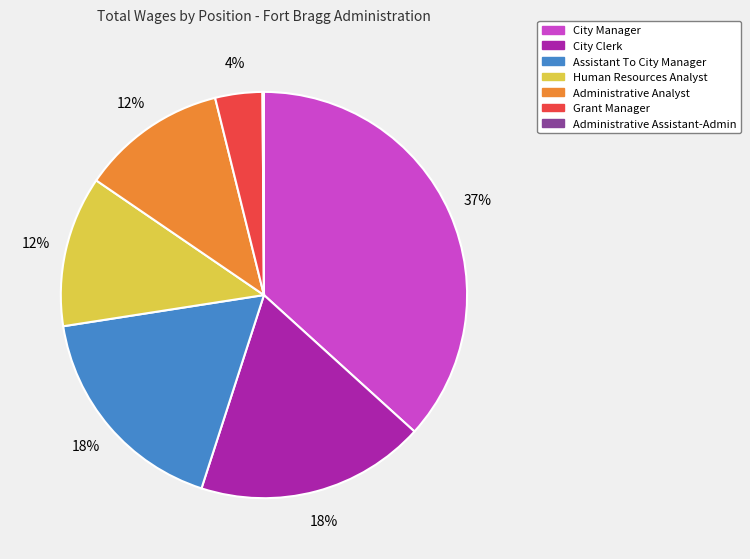

What percentage is the City Clerk slice, to the nearest percent?

18%